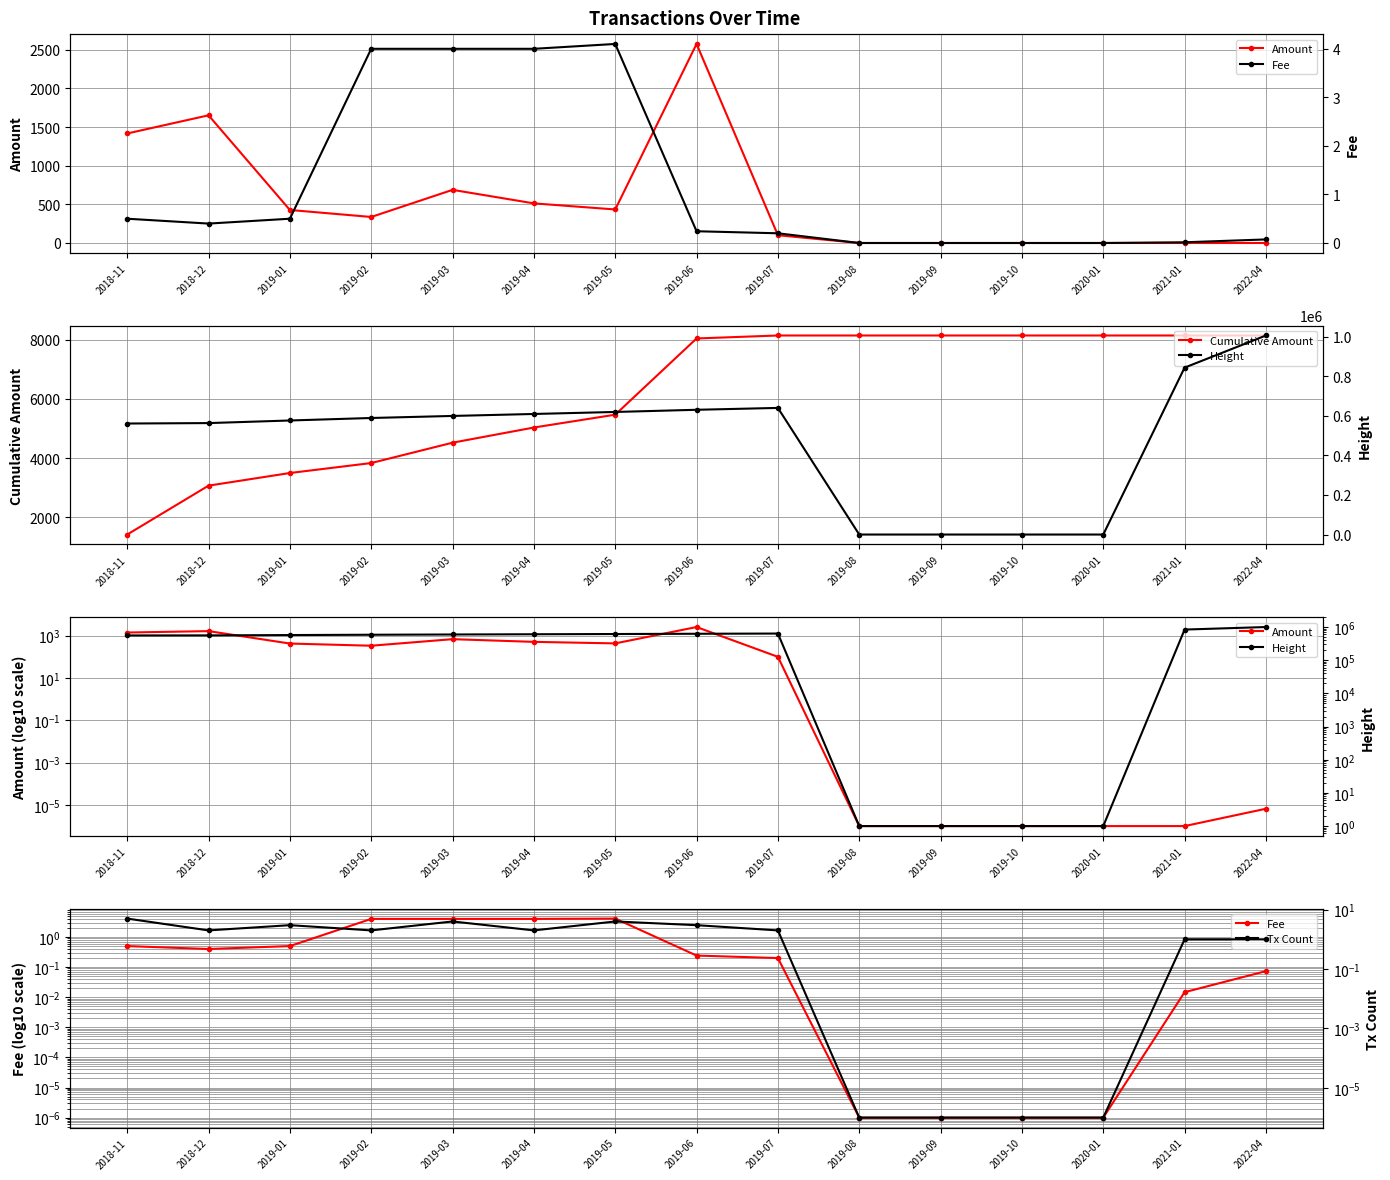

The Height series shows 349353.7 at 2019-05. True or false?

False